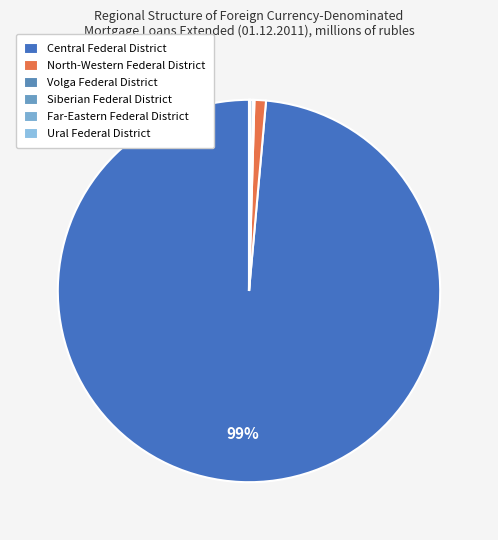

Is Siberian Federal District the majority of the pie?

No